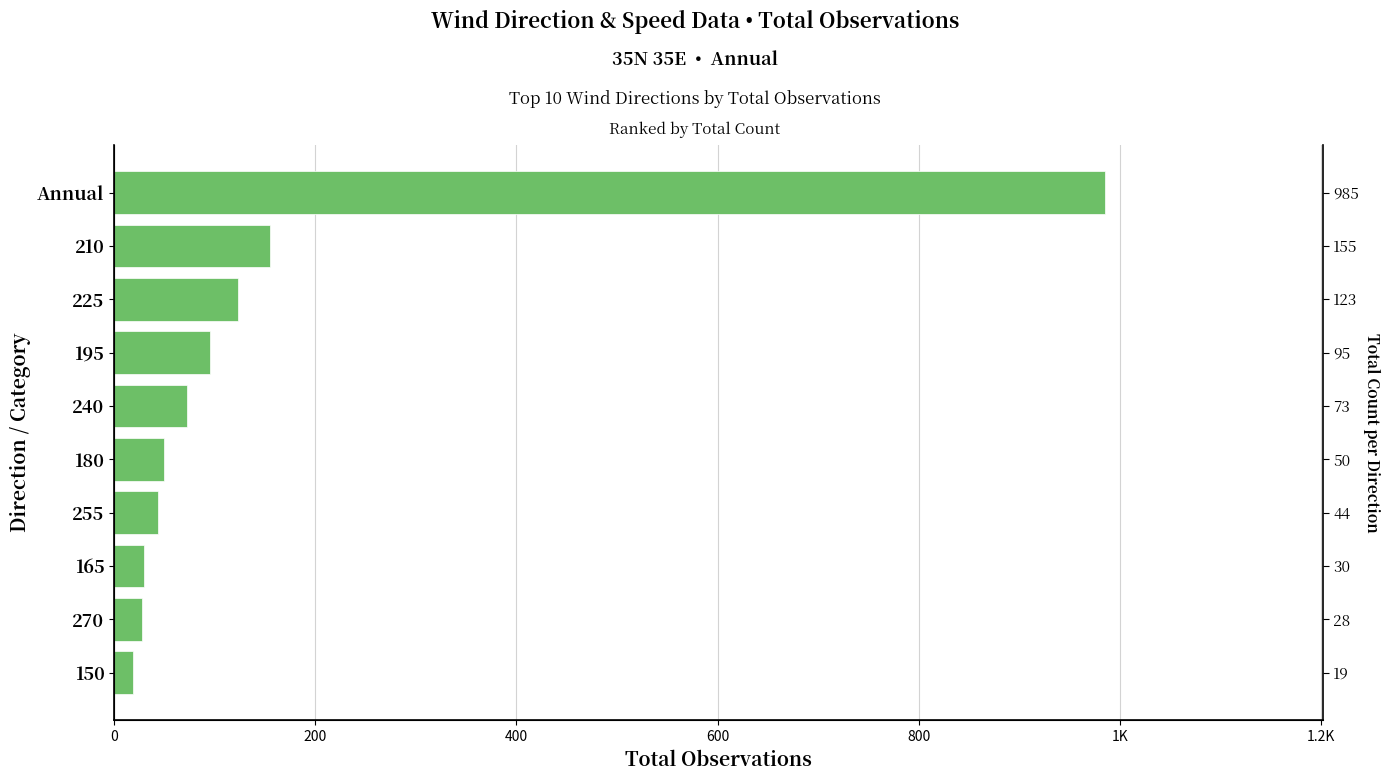

True or false: the data shows 126 at 240.

False